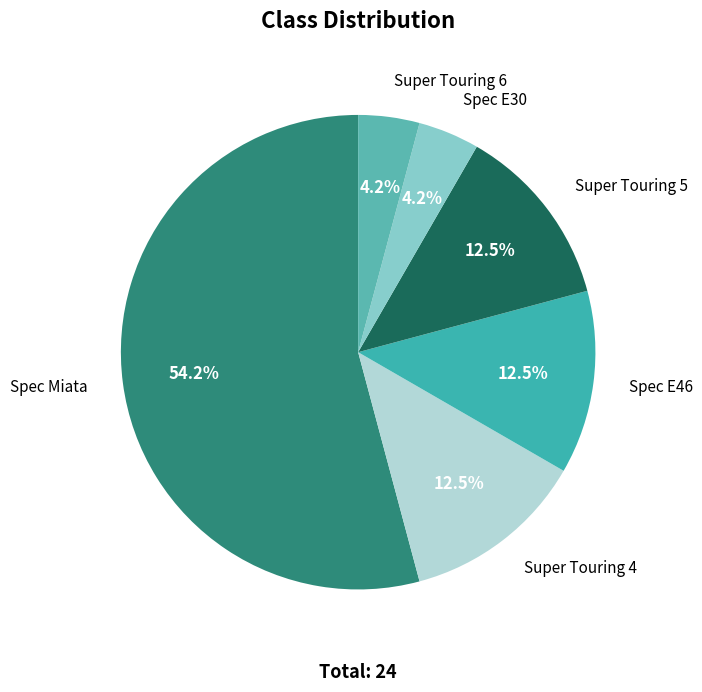

Which slice is the largest?

Spec Miata